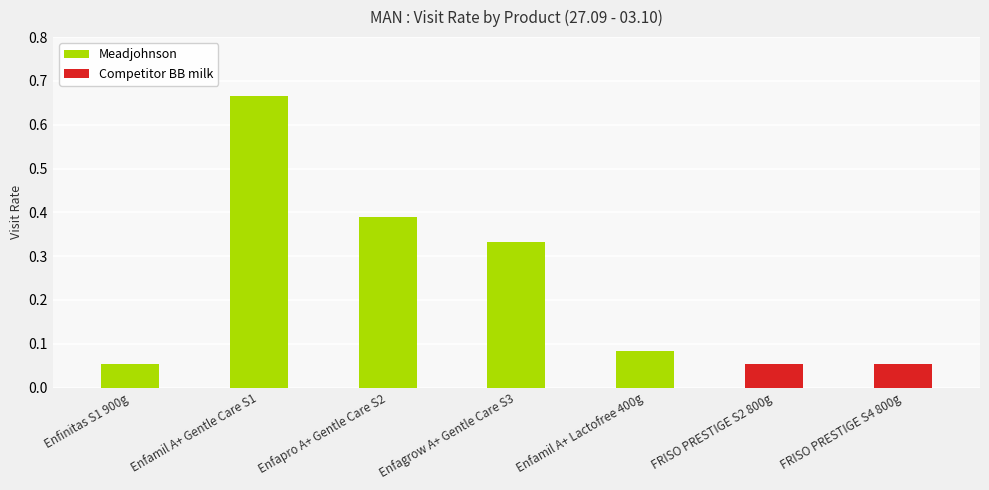

The value at FRISO PRESTIGE S4 800g is 0.0. True or false?

False